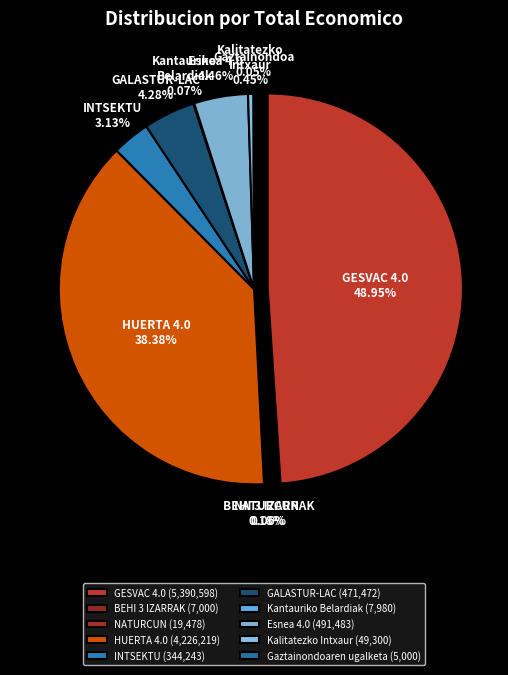

How many slices are in this pie chart?

10